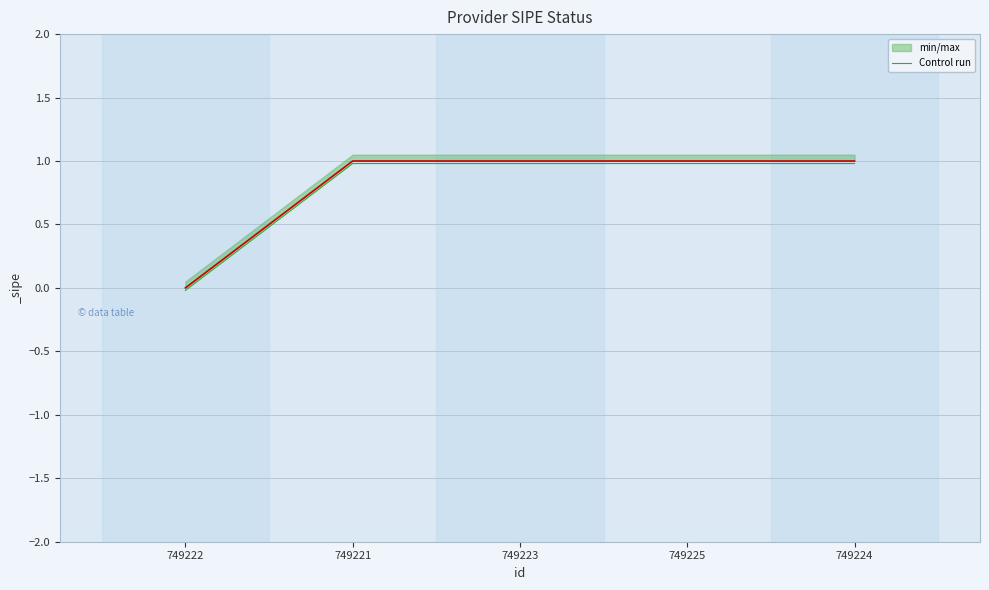

Is it true that the value at 749225 is 1.0?

True